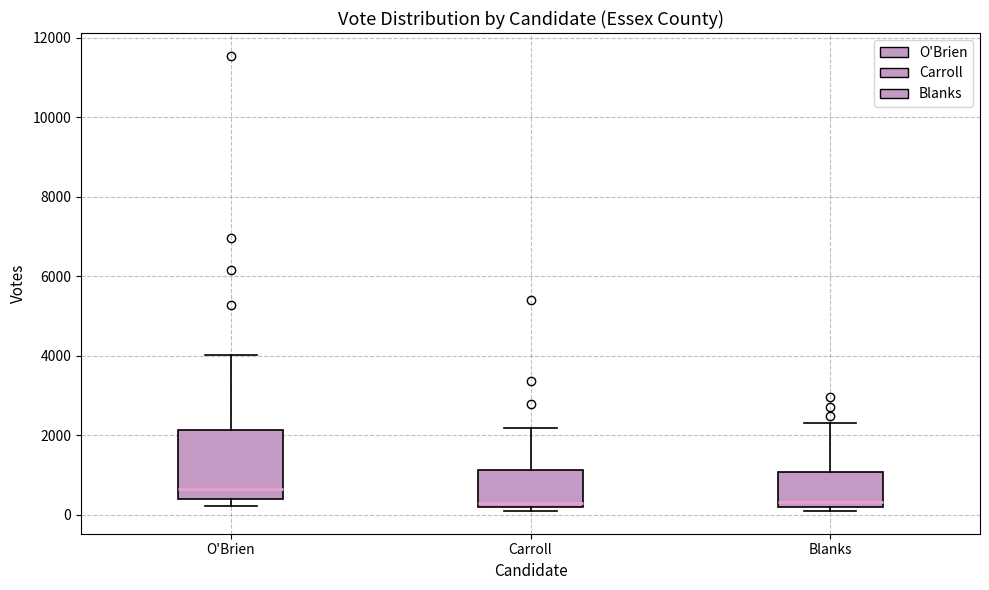

Which box is the tallest, from its lower edge to its upper edge?

O'Brien